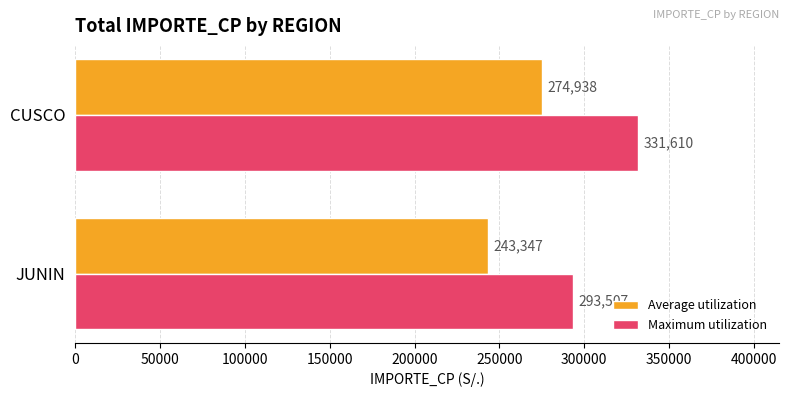

What is the approximate value of Average utilization at CUSCO?

274937.8